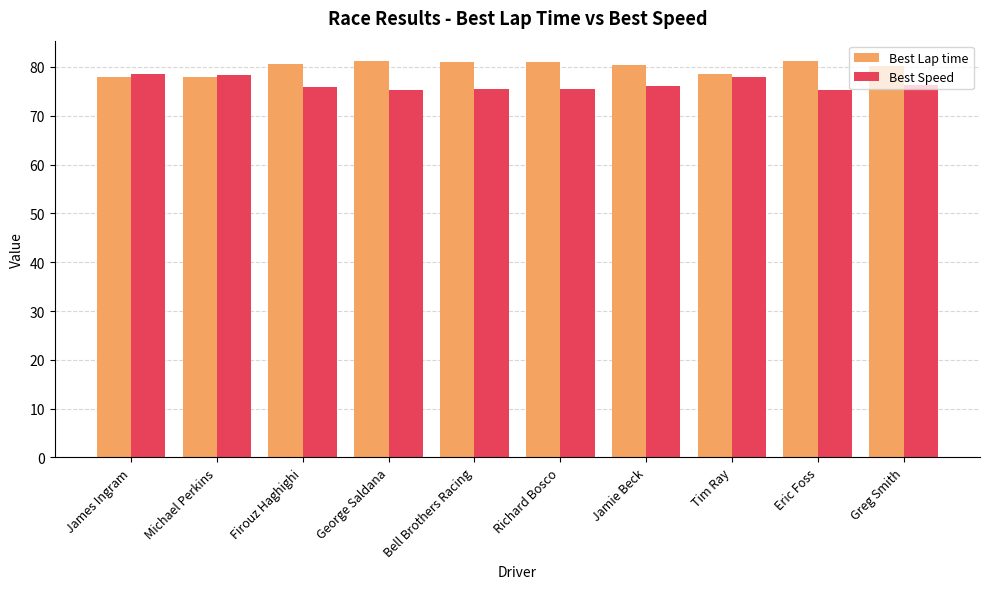

What is the average value of the Best Lap time series?

80.0